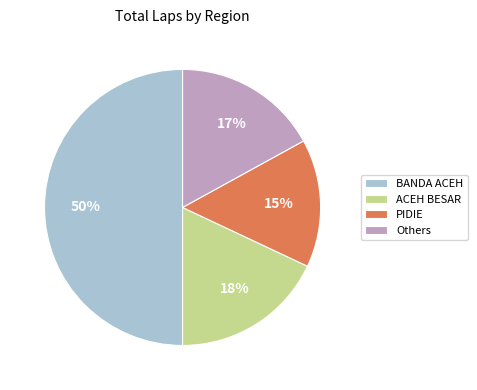

Combined, do Others and ACEH BESAR account for over 50%?

No